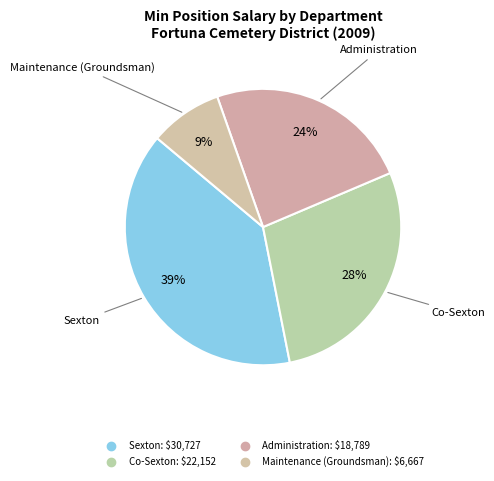

Count the number of slices in the pie.

4